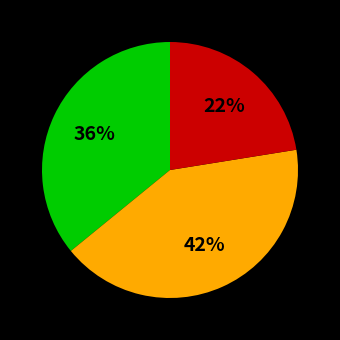

To the nearest percent, what is the average slice percentage?

33%